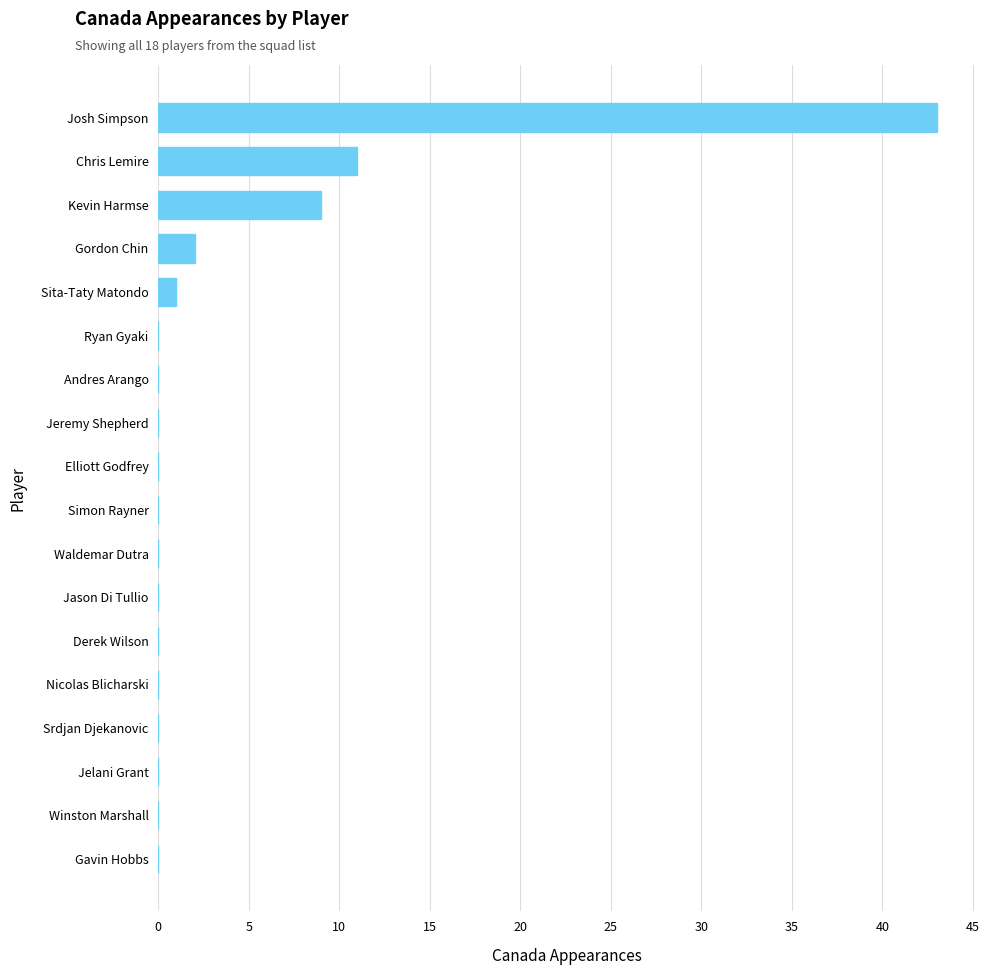

Reading bottom to top, what are all the values shown in this chart?

Gavin Hobbs=0	Winston Marshall=0	Jelani Grant=0	Srdjan Djekanovic=0	Nicolas Blicharski=0	Derek Wilson=0	Jason Di Tullio=0	Waldemar Dutra=0	Simon Rayner=0	Elliott Godfrey=0	Jeremy Shepherd=0	Andres Arango=0	Ryan Gyaki=0	Sita-Taty Matondo=1	Gordon Chin=2	Kevin Harmse=9	Chris Lemire=11	Josh Simpson=43